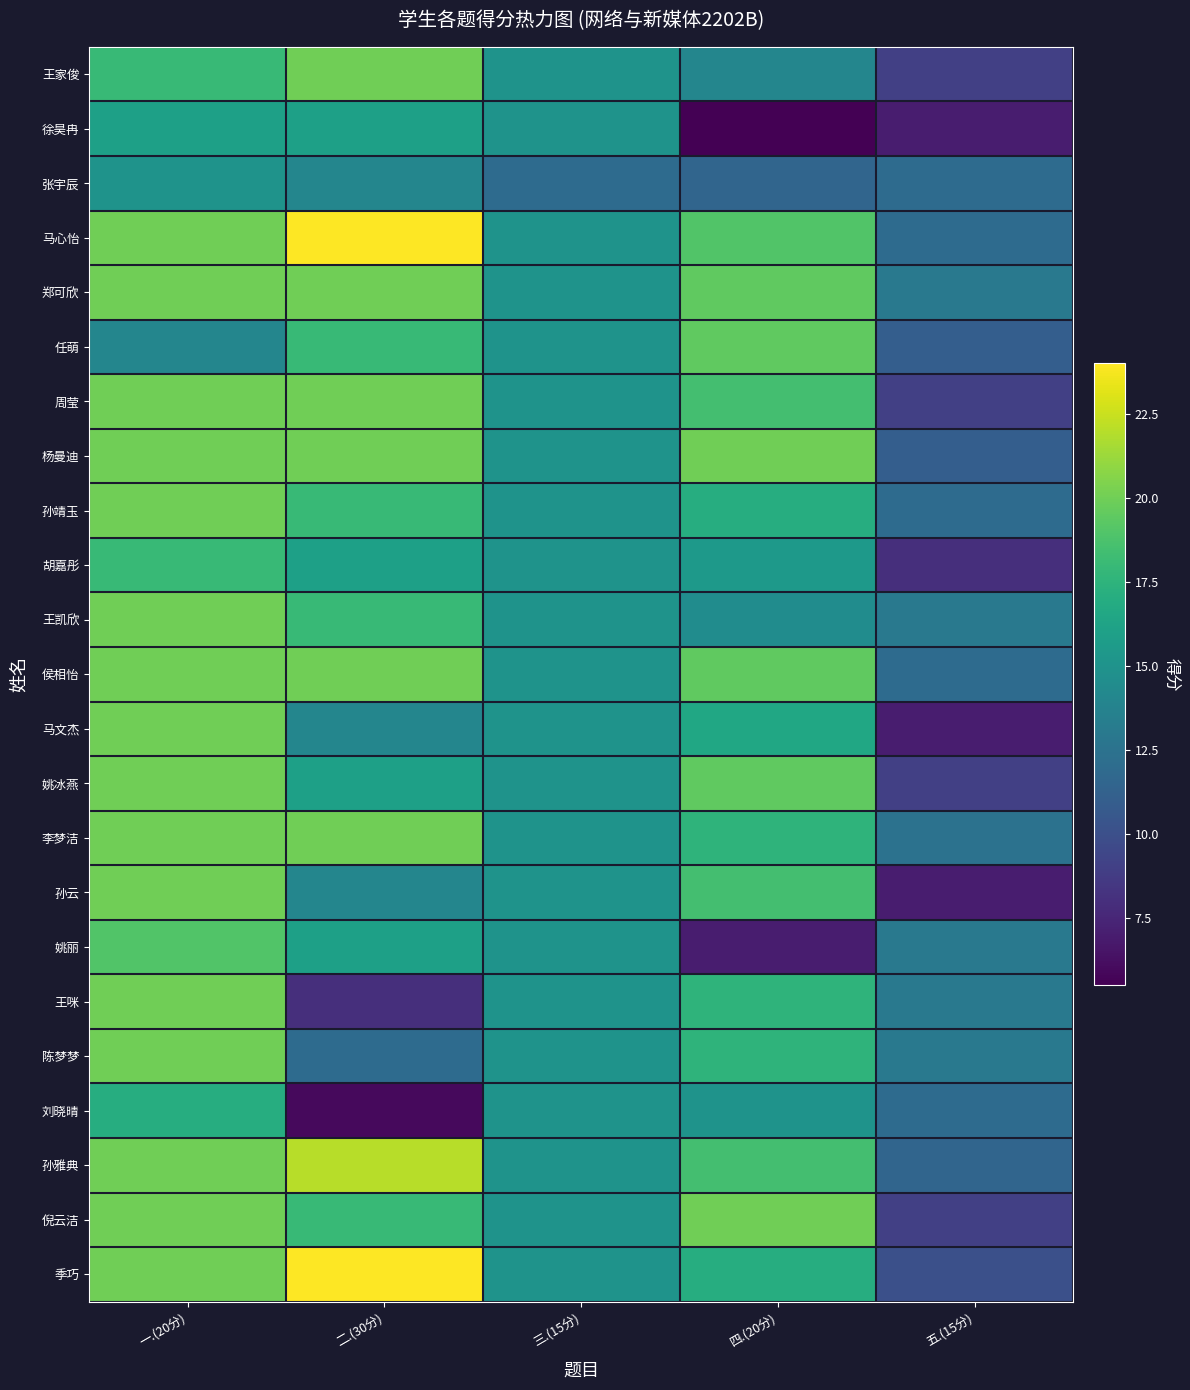

What is the minimum value shown in the chart?

5.5